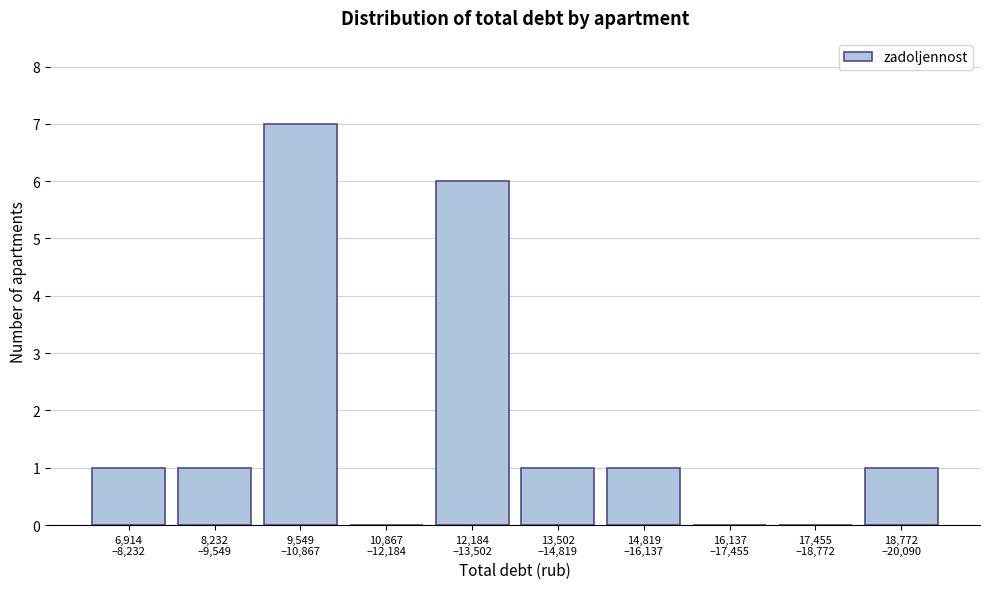

What is the greatest value displayed?

7